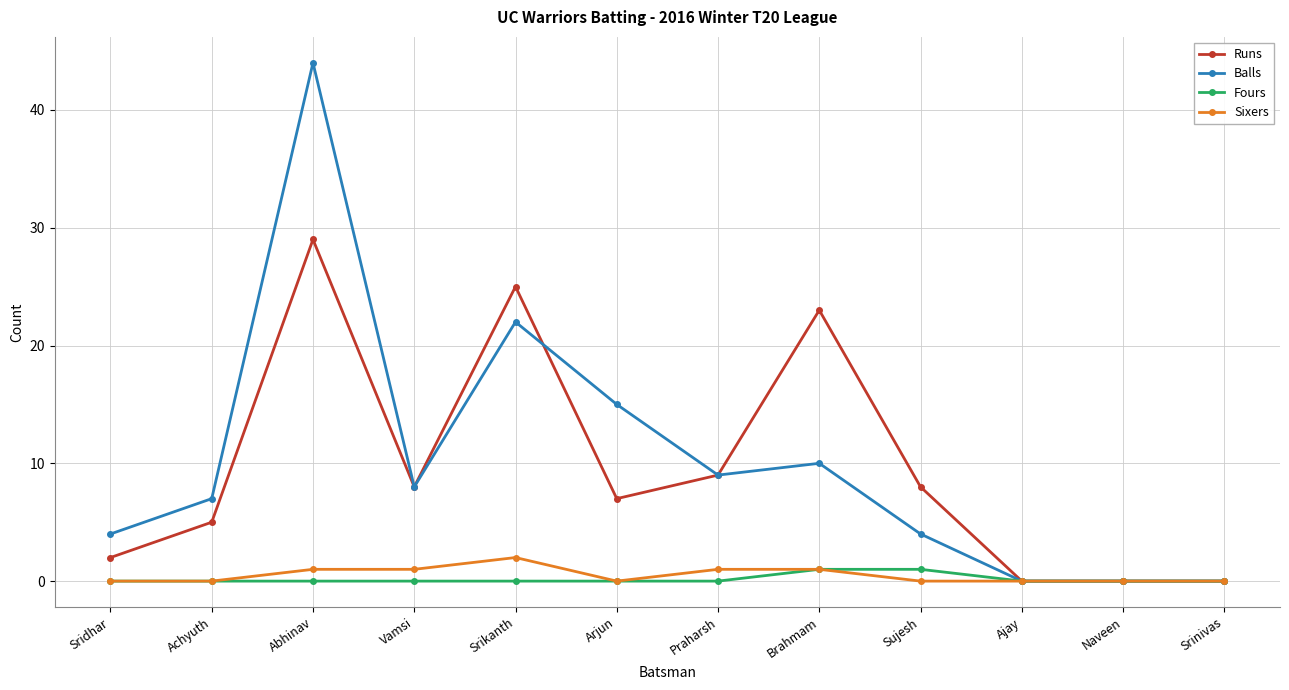

What is the difference between the maximum and second lowest values in the Sixers series?

2